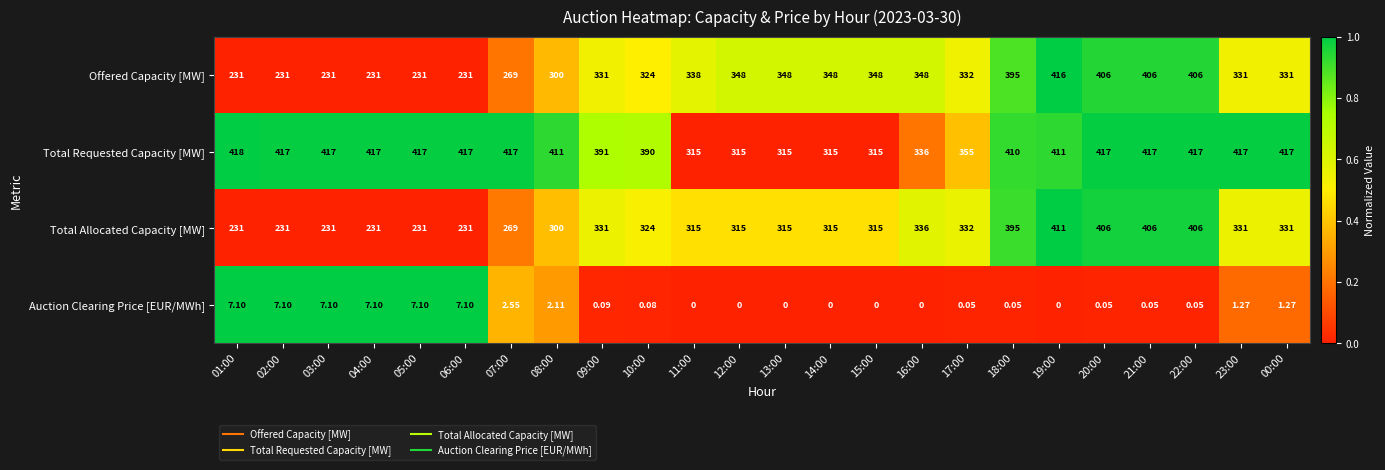

How many categories are shown in the chart?

24